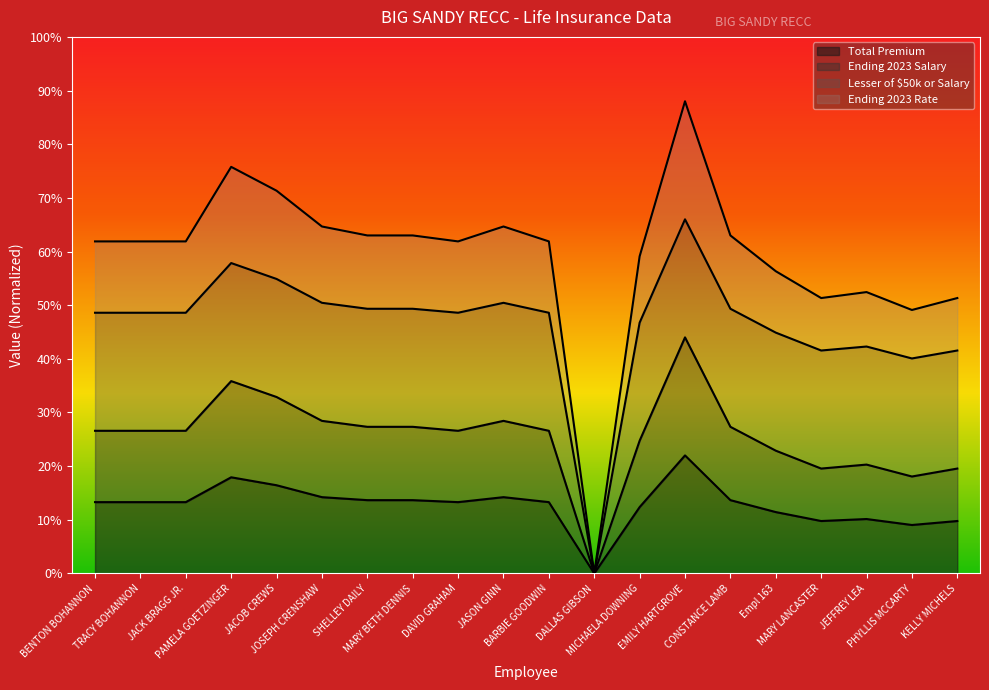

List the labels in order of Total Premium value, largest first.

EMILY HARTGROVE, PAMELA GOETZINGER, JACOB CREWS, JOSEPH CRENSHAW, JASON GINN, SHELLEY DAILY, MARY BETH DENNIS, CONSTANCE LAMB, BENTON BOHANNON, TRACY BOHANNON, JACK BRAGG JR., DAVID GRAHAM, BARBIE GOODWIN, MICHAELA DOWNING, Empl 163, JEFFREY LEA, MARY LANCASTER, KELLY MICHELS, PHYLLIS MCCARTY, DALLAS GIBSON